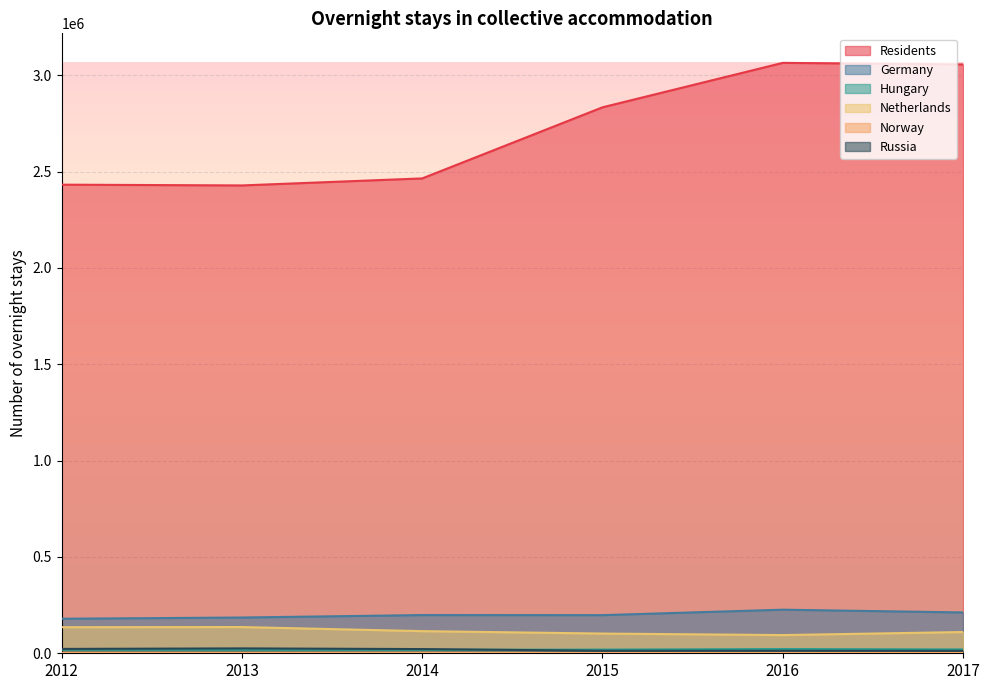

In Residents, how many points are lower than both neighbors (excluding endpoints)?

1